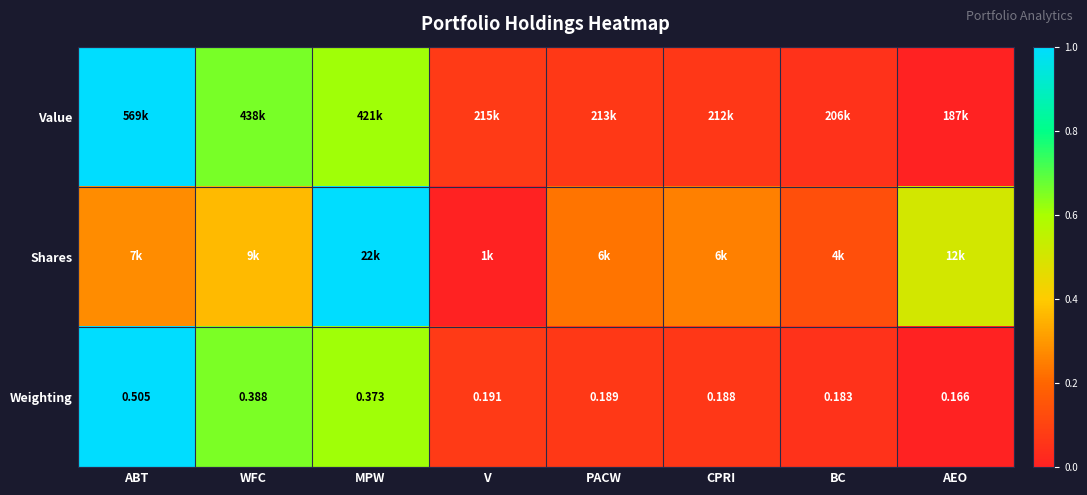

Which category has the lowest value in the Weighting series?

AEO